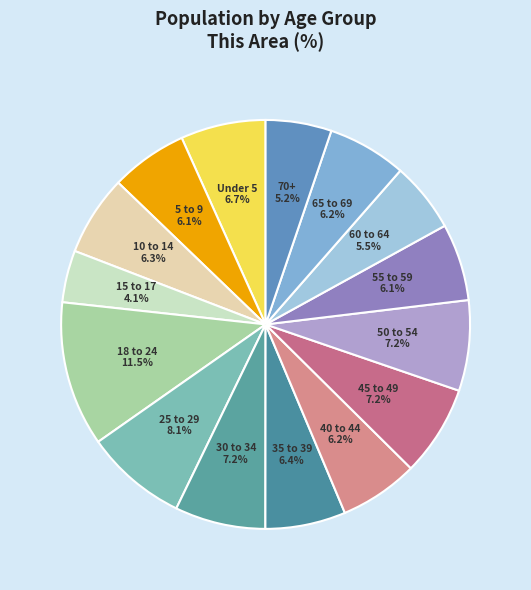

Is Under 5 the majority of the pie?

No